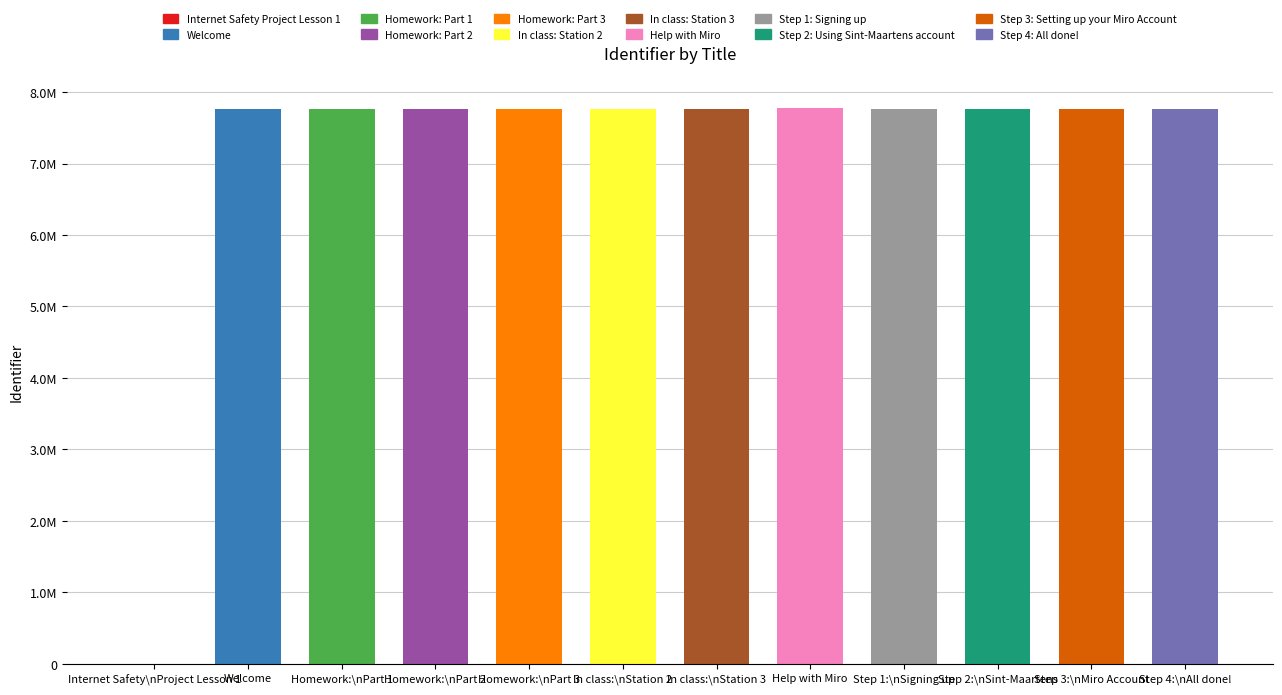

Between Welcome and Internet Safety Project Lesson 1, which is larger?

Welcome